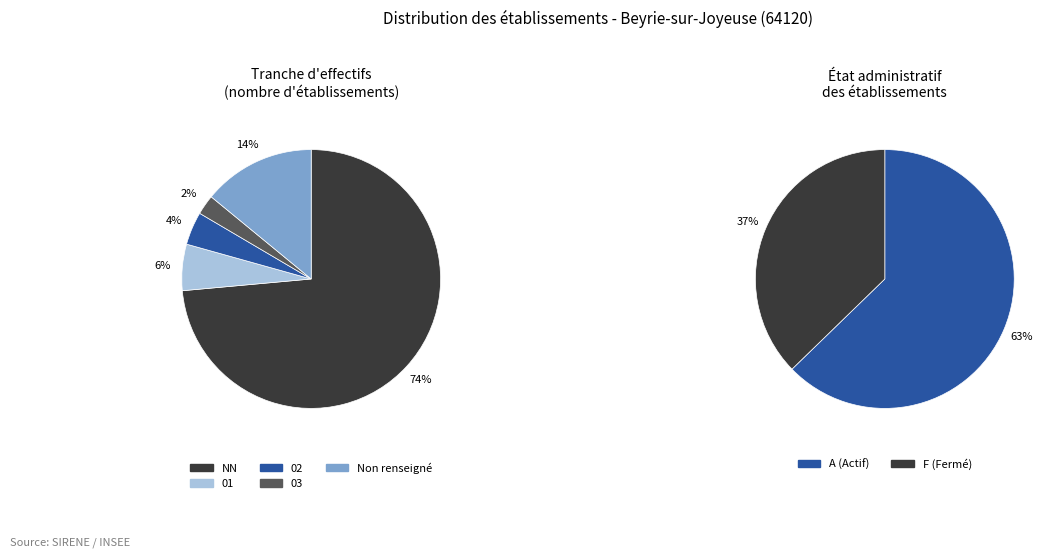

Is there any slice that represents more than half of the pie?

Yes